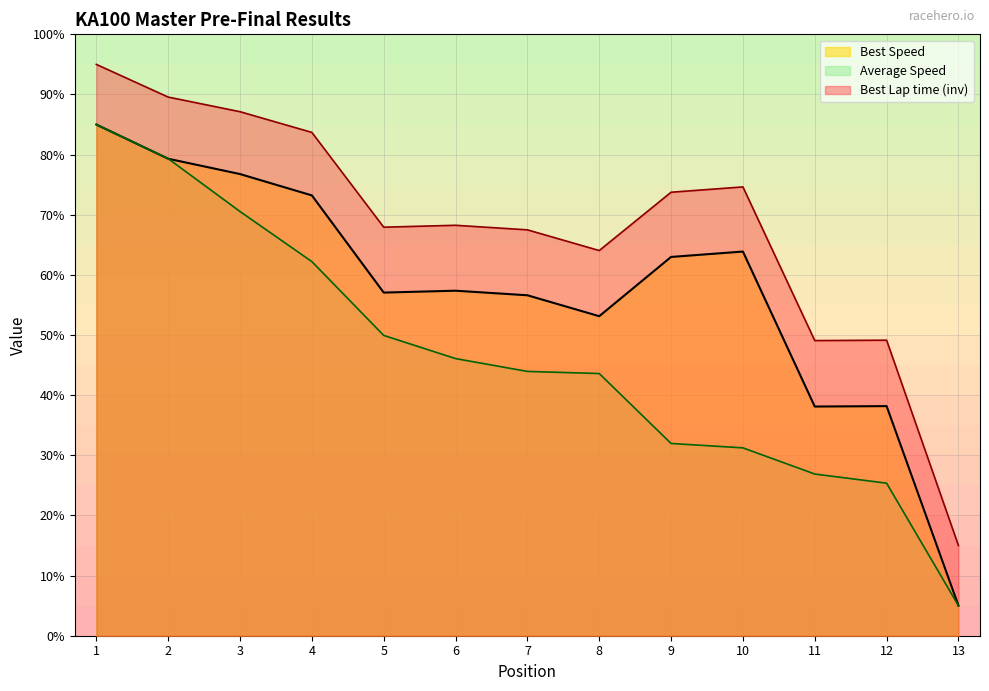

What is the total value across all series at 1?

265.0